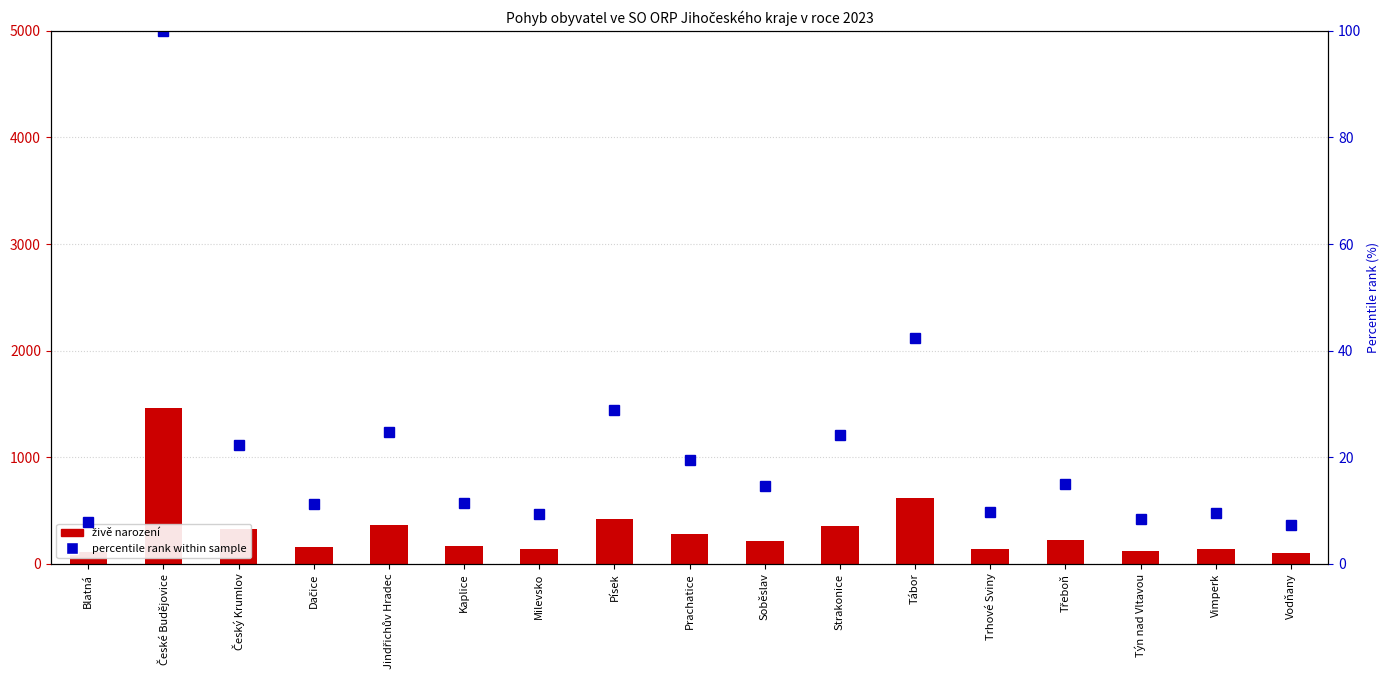

Reading right to left, transcribe all the data shown in this chart.

živě narození: Vodňany=106.0	Vimperk=139.0	Týn nad Vltavou=124.0	Třeboň=220.0	Trhové Sviny=142.0	Tábor=618.0	Strakonice=353.0	Soběslav=213.0	Prachatice=285.0	Písek=421.0	Milevsko=136.0	Kaplice=166.0	Jindřichův Hradec=361.0	Dačice=163.0	Český Krumlov=327.0	České Budějovice=1460.0	Blatná=115.0
percentile rank within sample: Vodňany=7.3	Vimperk=9.5	Týn nad Vltavou=8.5	Třeboň=15.1	Trhové Sviny=9.7	Tábor=42.3	Strakonice=24.2	Soběslav=14.6	Prachatice=19.5	Písek=28.8	Milevsko=9.3	Kaplice=11.4	Jindřichův Hradec=24.7	Dačice=11.2	Český Krumlov=22.4	České Budějovice=100.0	Blatná=7.9